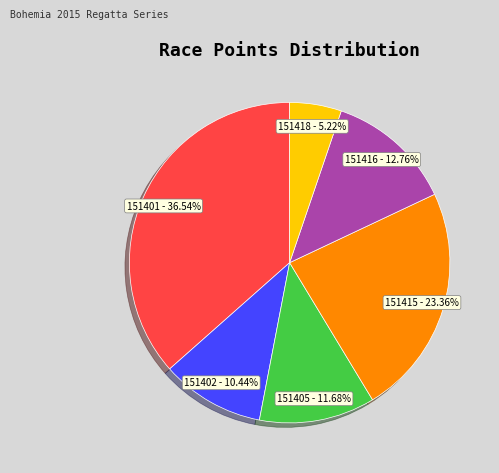

How many segments does this pie chart have?

6